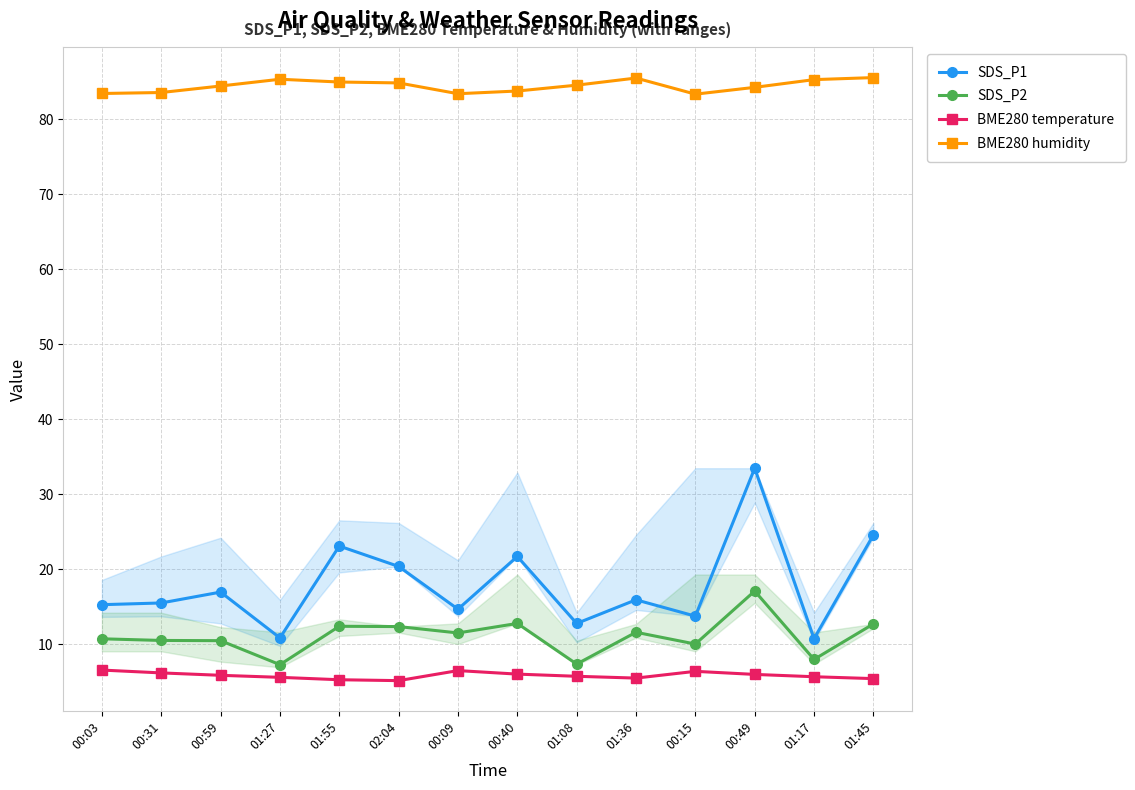

Where is the first local minimum for BME280 temperature?

02:04